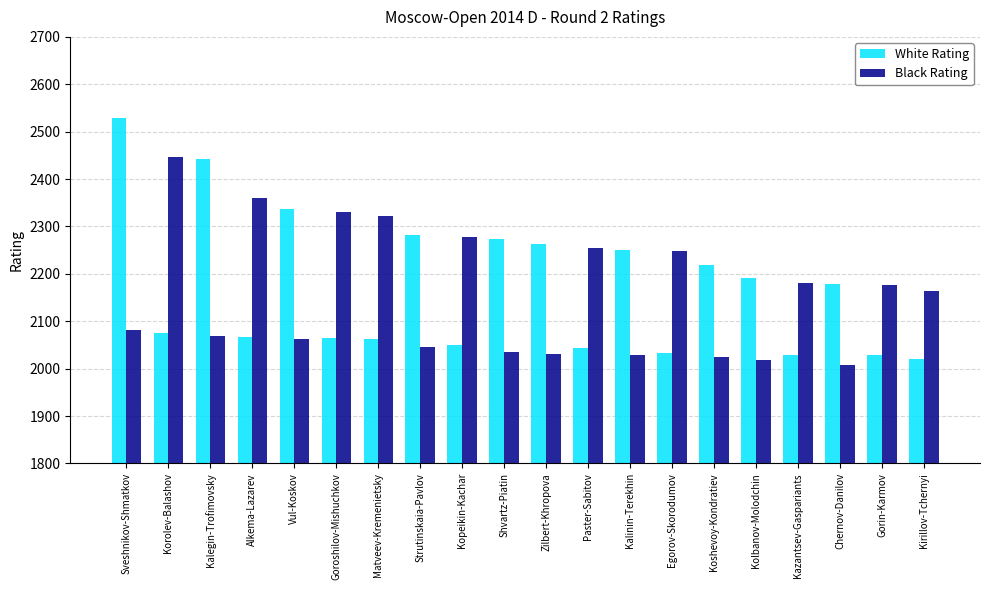

Is it true that Black Rating equals 3966 at Matveev-Kremenietsky?

False